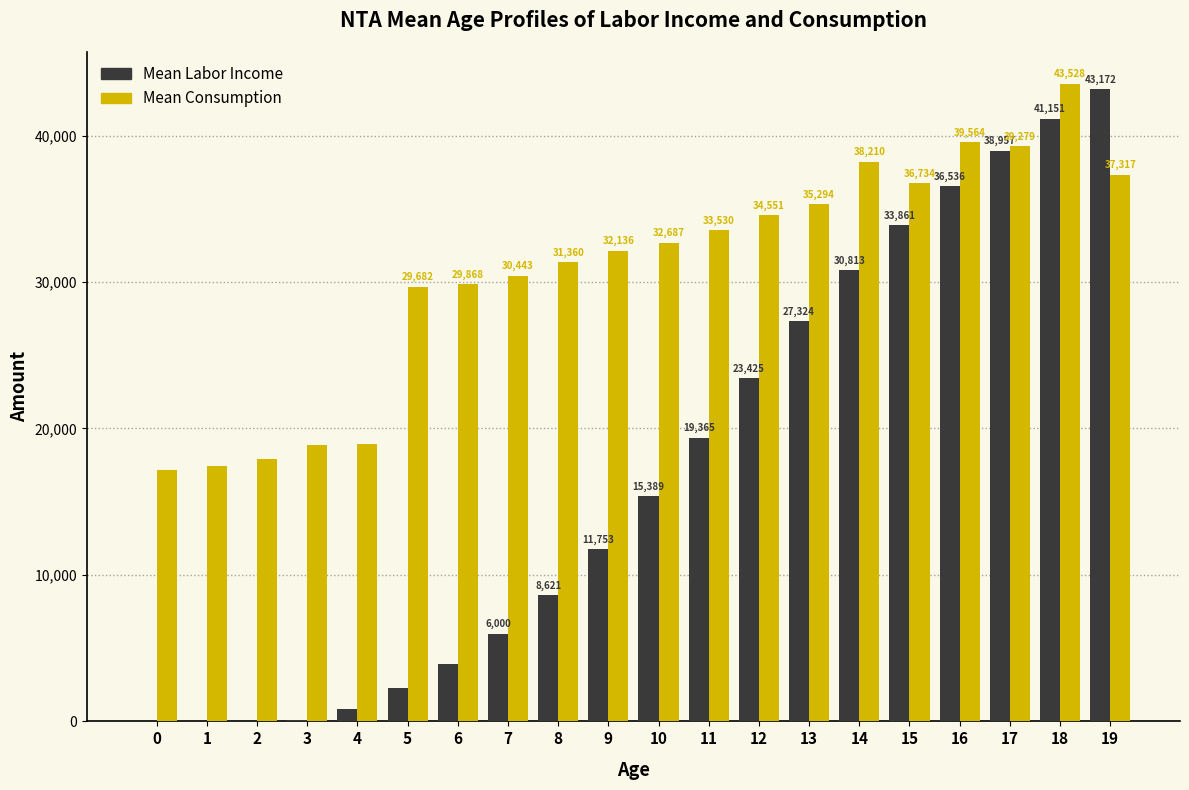

Which series has the largest total across all categories?

Mean Consumption